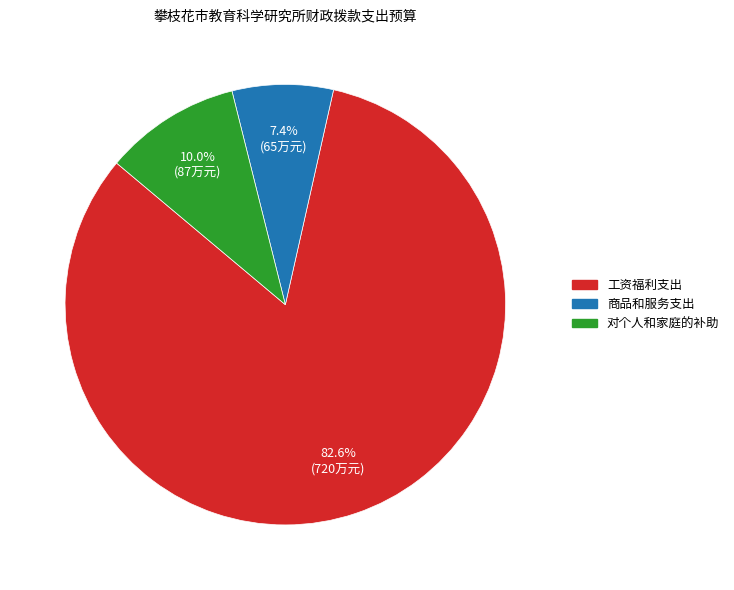

What is the ratio of the value at 对个人和家庭的补助 to the value at 工资福利支出?

0.1